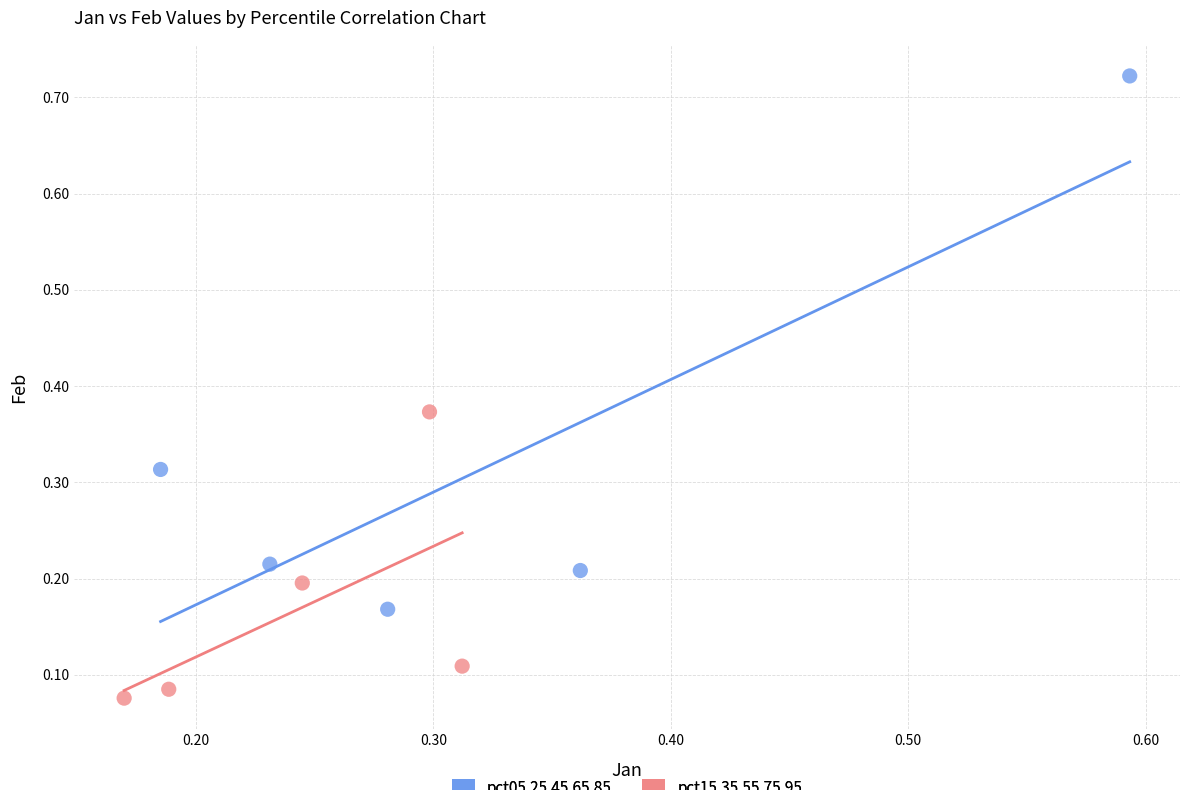

What are all the series names shown in the legend?

pct05,25,45,65,85, pct15,35,55,75,95